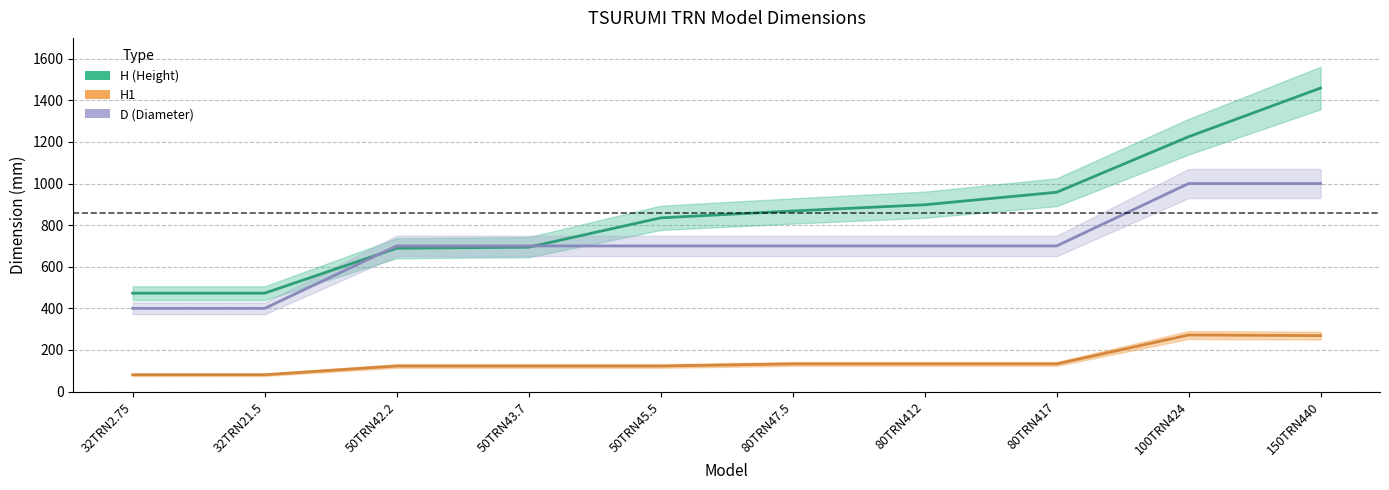

True or false: D (Diameter) has more than 1 interior local peaks.

False